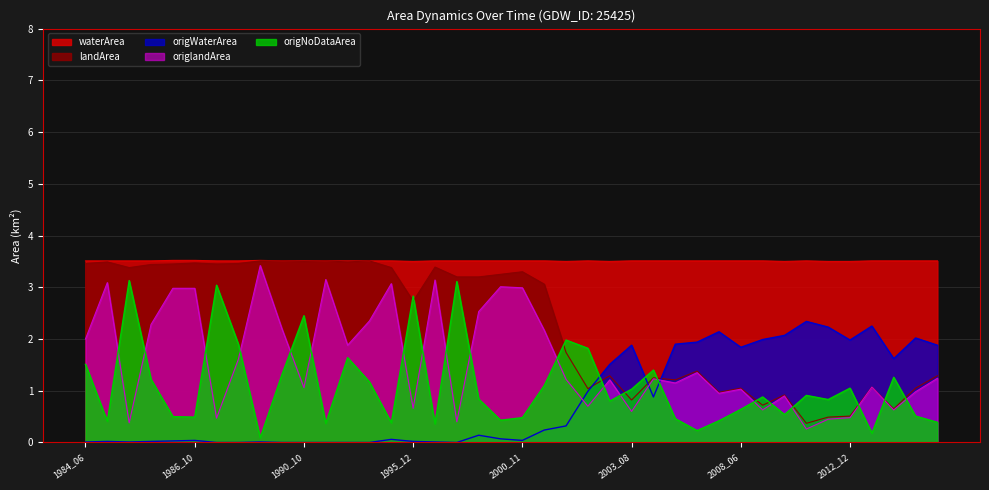

Where do origNoDataArea and origlandArea first cross each other?

1984_08 and 1985_12